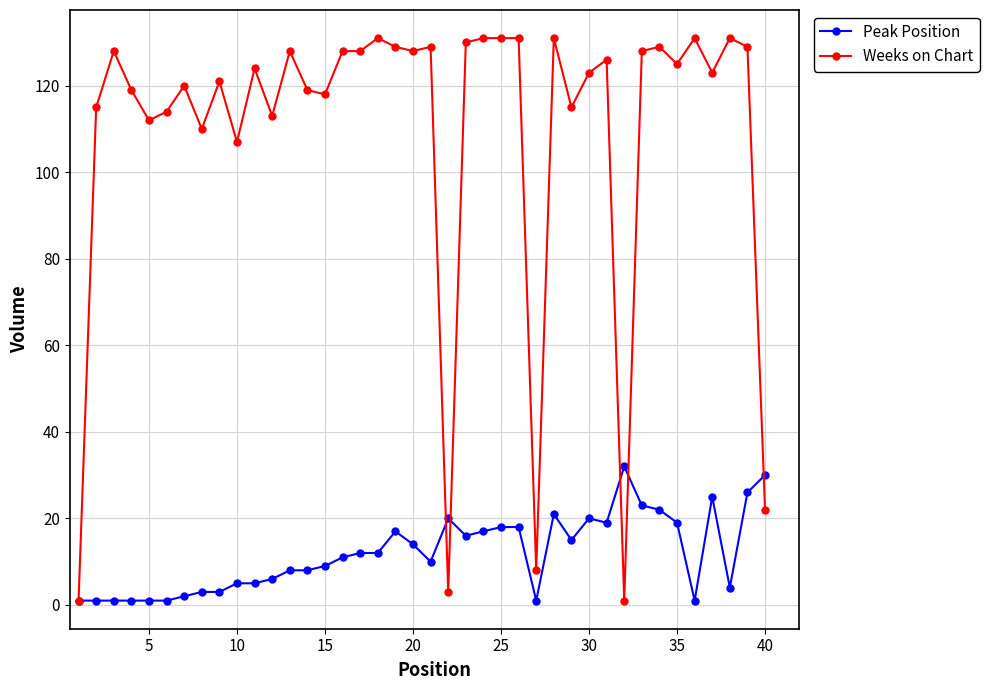

True or false: Weeks on Chart has more than 1 points higher than both neighbors.

True